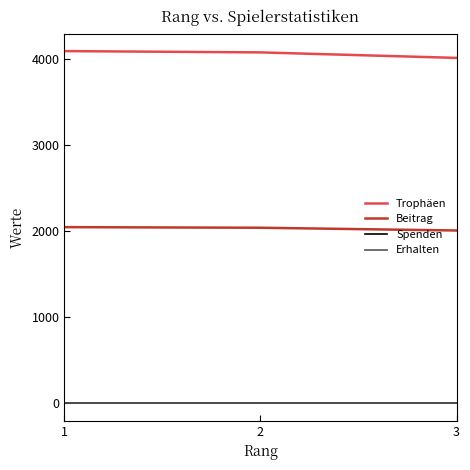

At which label is Trophäen closest to 4051?

2